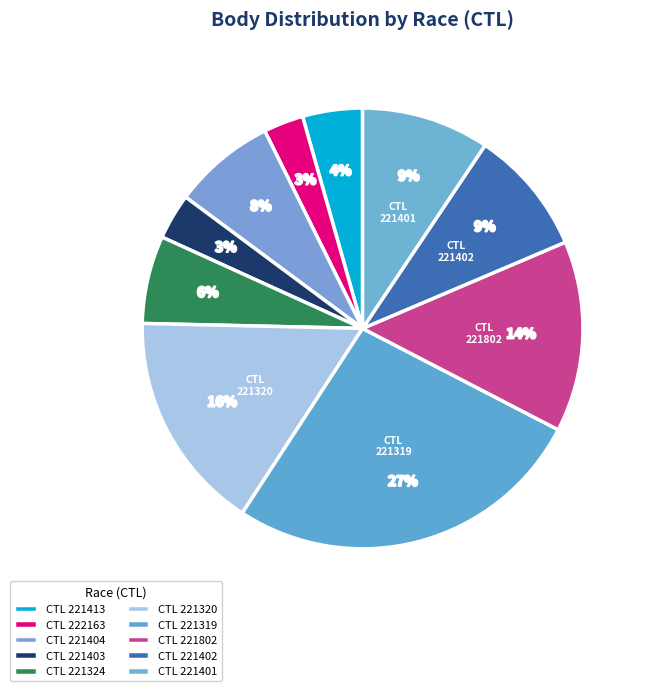

How many segments does this pie chart have?

10